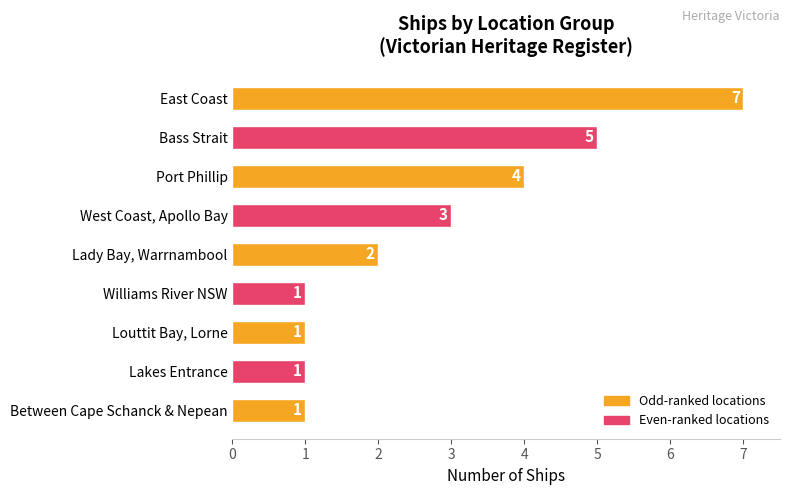

What is the difference between the second highest and minimum values?

4